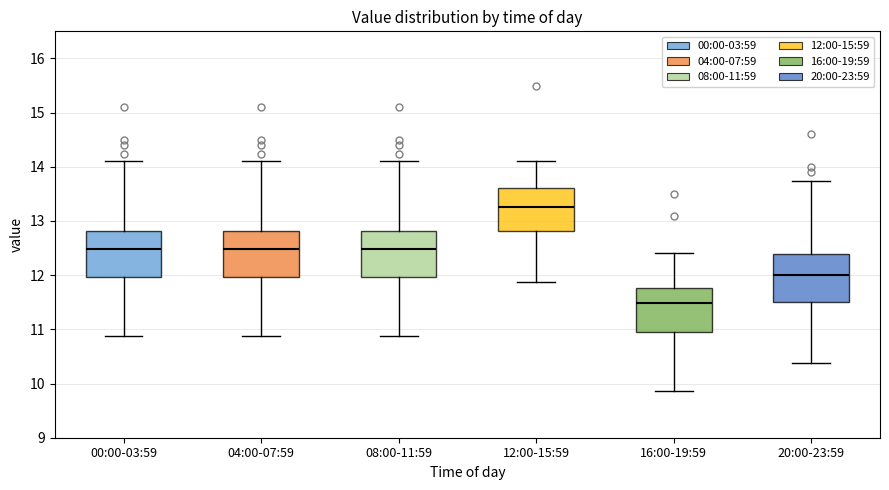

Which box's median line is the lowest?

16:00-19:59